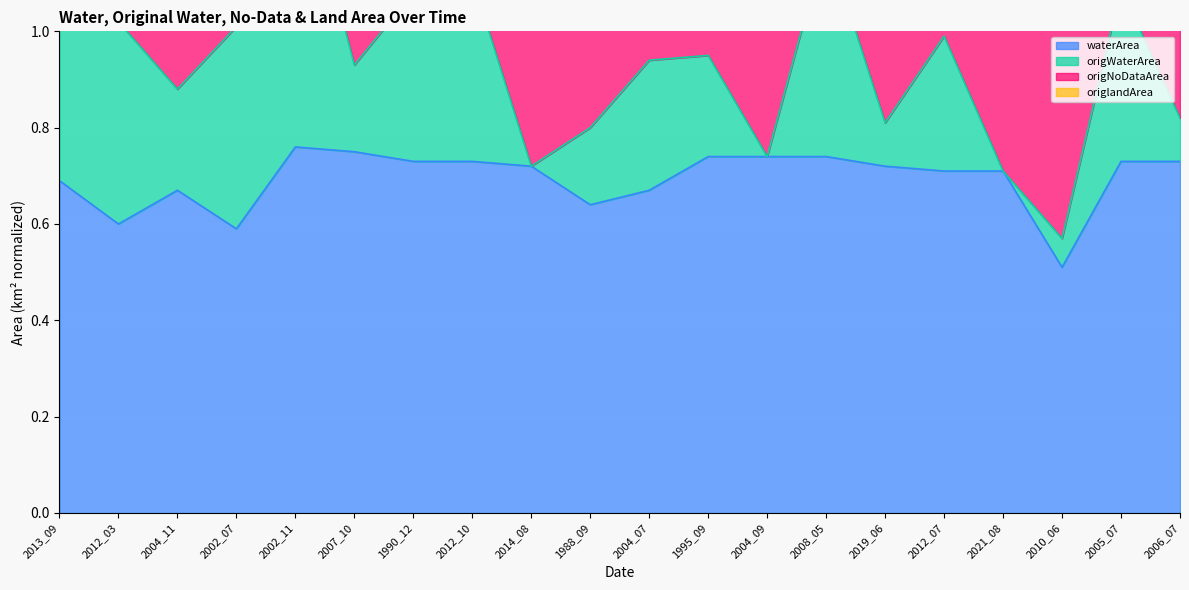

What is the label of the 9th point from the right?

1995_09